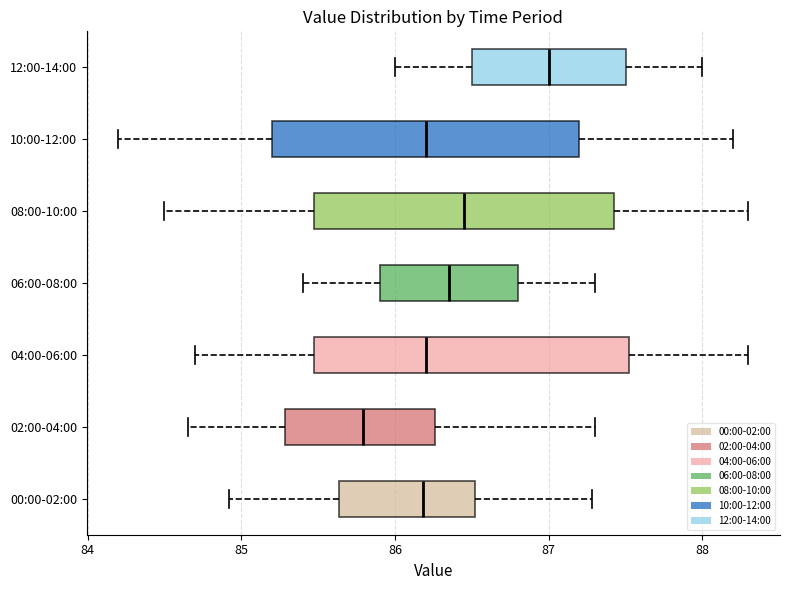

Reading bottom to top, read every box against the x-axis: the position of its median line, the range the box covers, and the ends of its whiskers. The values are not printed on the chart, so give them approximately, as read against the axis.

00:00-02:00: median 86.2, box 85.6 to 86.5, whiskers 84.9 to 87.3
02:00-04:00: median 85.8, box 85.3 to 86.3, whiskers 84.7 to 87.3
04:00-06:00: median 86.2, box 85.5 to 87.5, whiskers 84.7 to 88.3
06:00-08:00: median 86.4, box 85.9 to 86.8, whiskers 85.4 to 87.3
08:00-10:00: median 86.5, box 85.5 to 87.4, whiskers 84.5 to 88.3
10:00-12:00: median 86.2, box 85.2 to 87.2, whiskers 84.2 to 88.2
12:00-14:00: median 87.0, box 86.5 to 87.5, whiskers 86.0 to 88.0